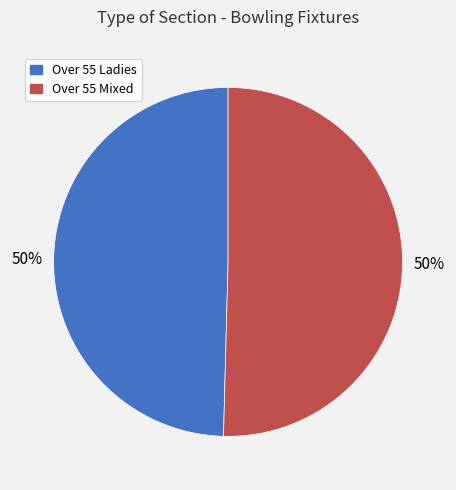

To the nearest percent, what is the average slice percentage?

50%